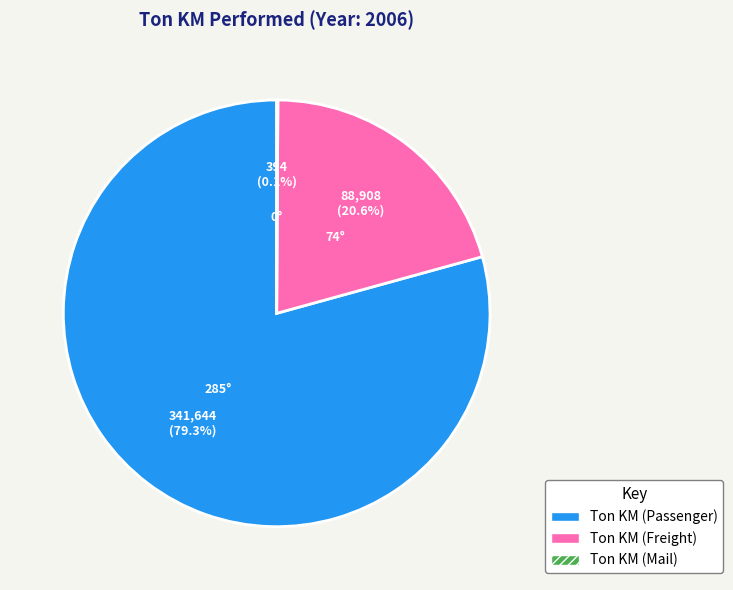

Does any single category account for the majority?

Yes